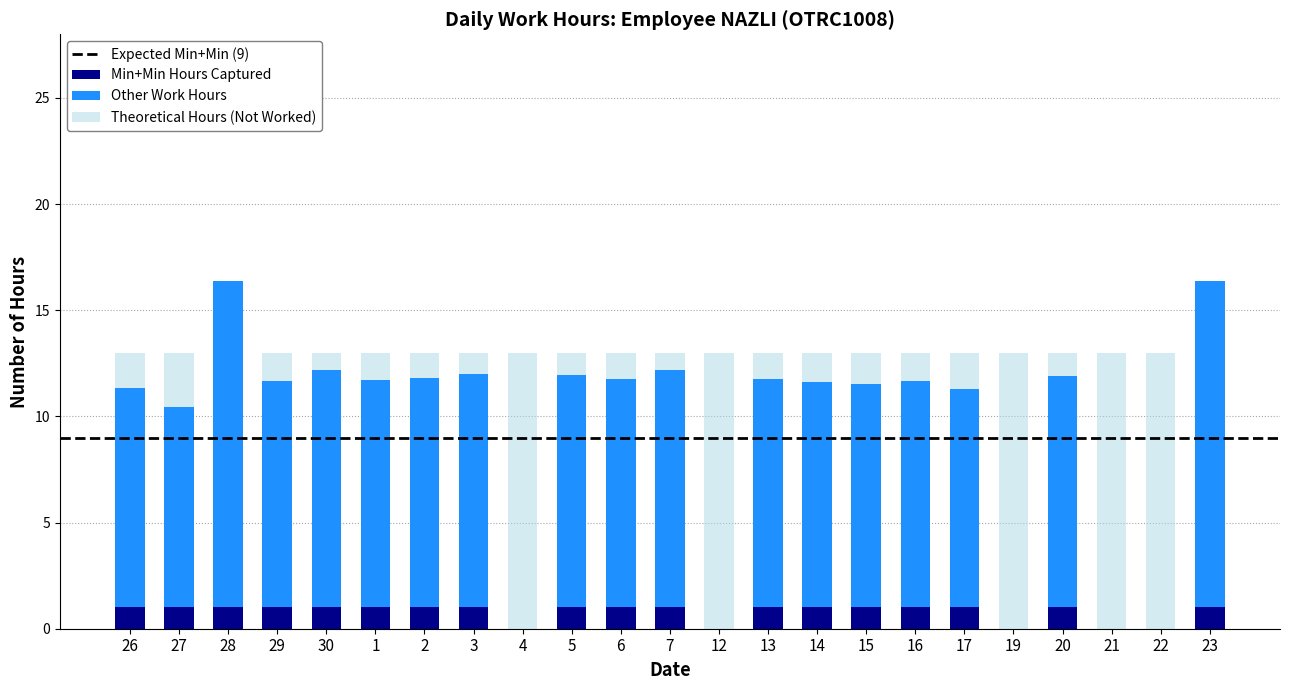

How many distinct data groups are displayed?

3